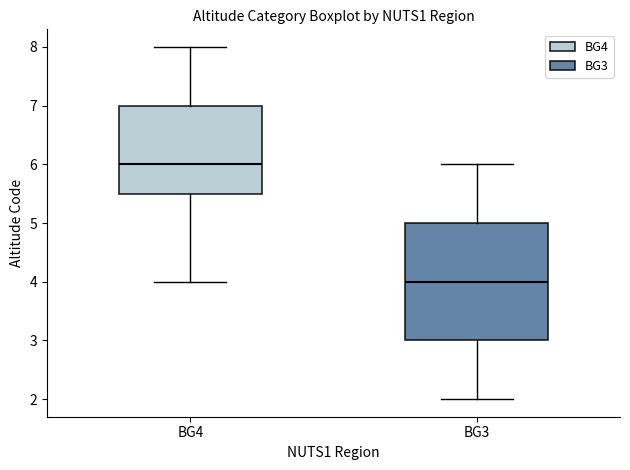

Reading left to right, transcribe this box plot: for each box, give where its median line is, the range the box spans, and where its two whiskers end, as read against the y-axis. The values are not printed on the chart, so give them approximately, as read against the axis.

BG4: median 6.0, box 5.5 to 7.0, whiskers 4.0 to 8.0
BG3: median 4.0, box 3.0 to 5.0, whiskers 2.0 to 6.0